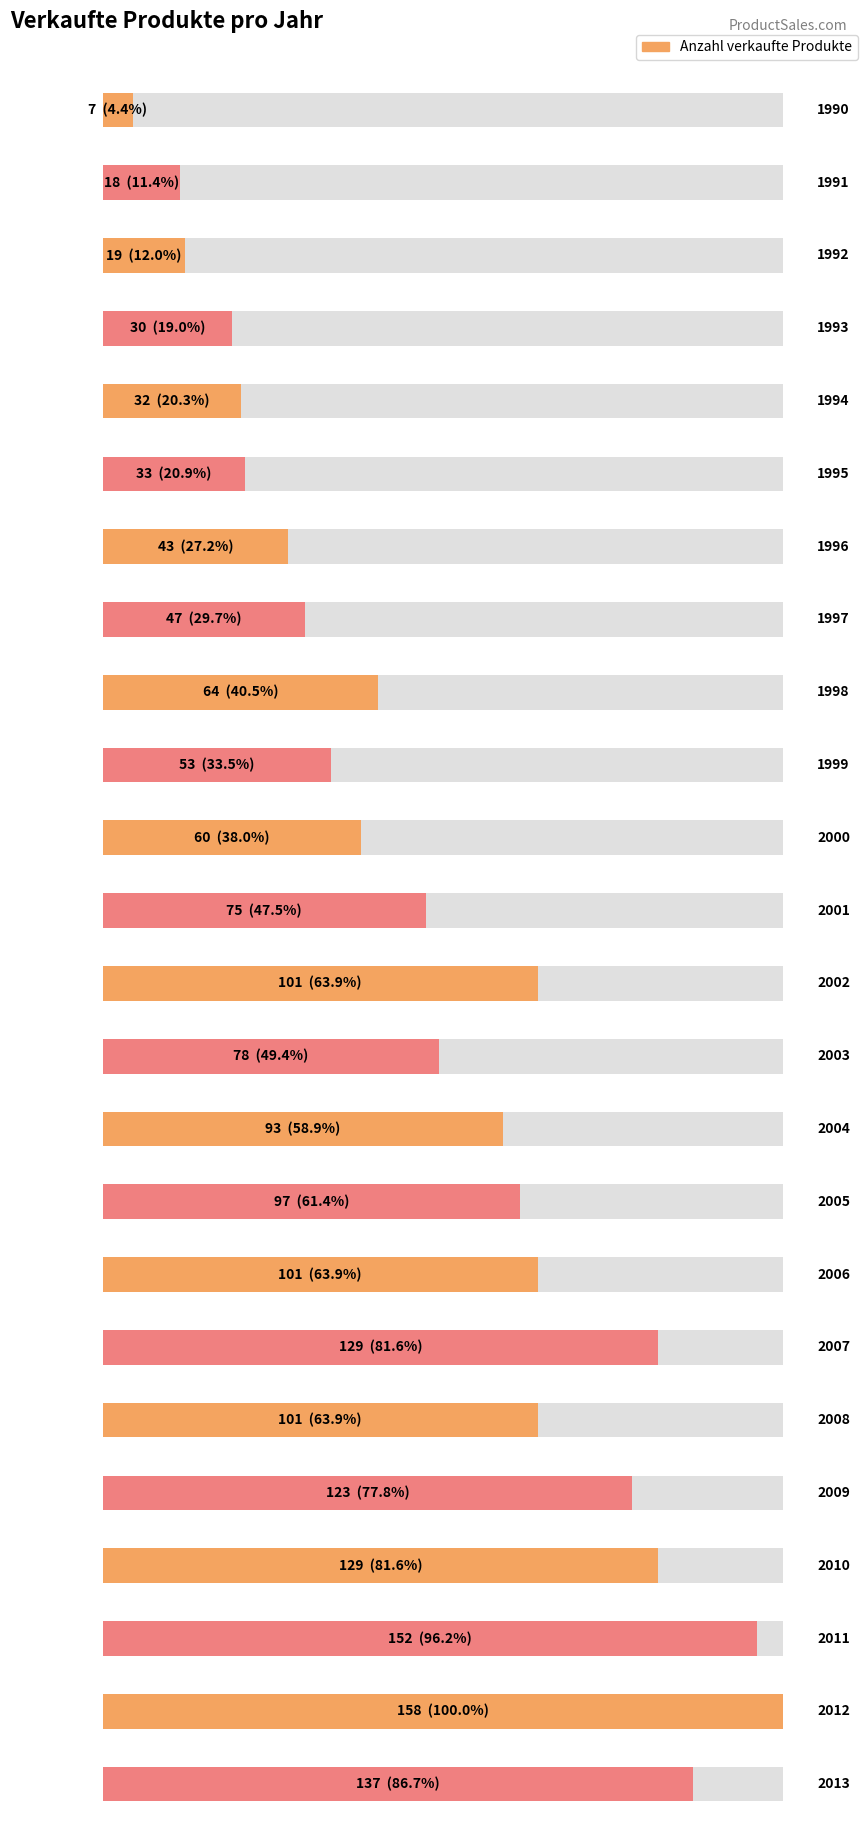

What is the value of the 20th bar from the left?

123